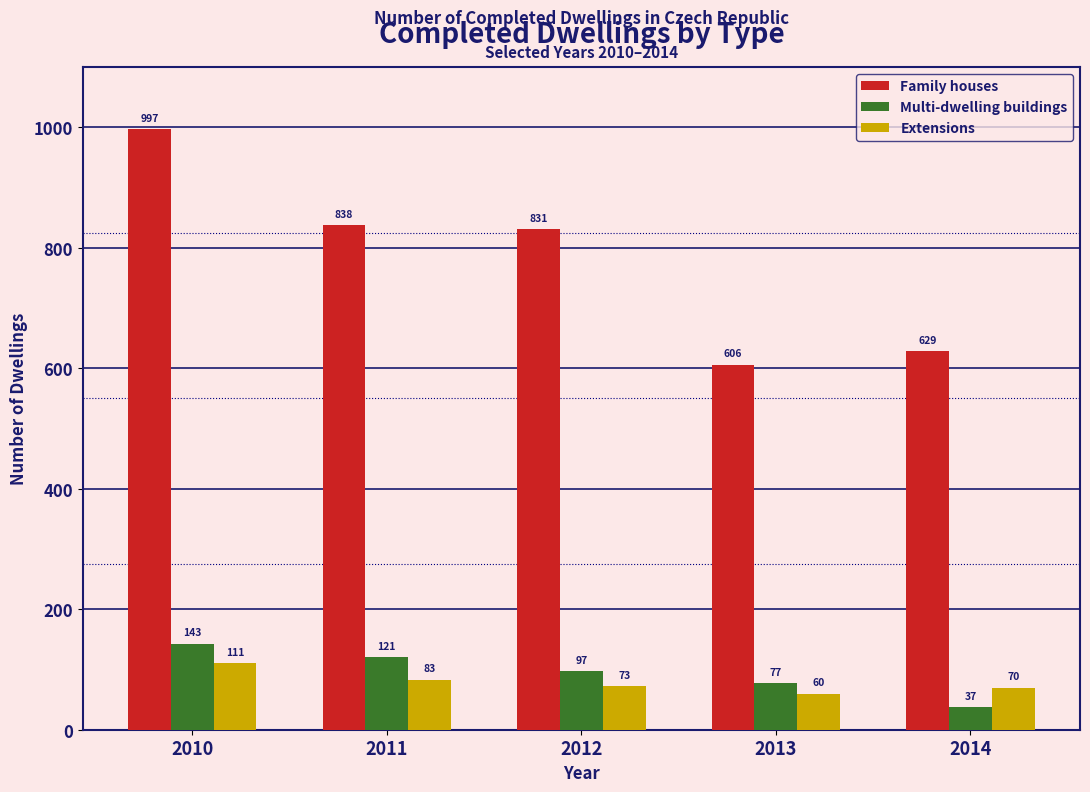

Reading left to right, what are all the values shown in this chart?

Family houses: 2010=997	2011=838	2012=831	2013=606	2014=629
Multi-dwelling buildings: 2010=143	2011=121	2012=97	2013=77	2014=37
Extensions: 2010=111	2011=83	2012=73	2013=60	2014=70